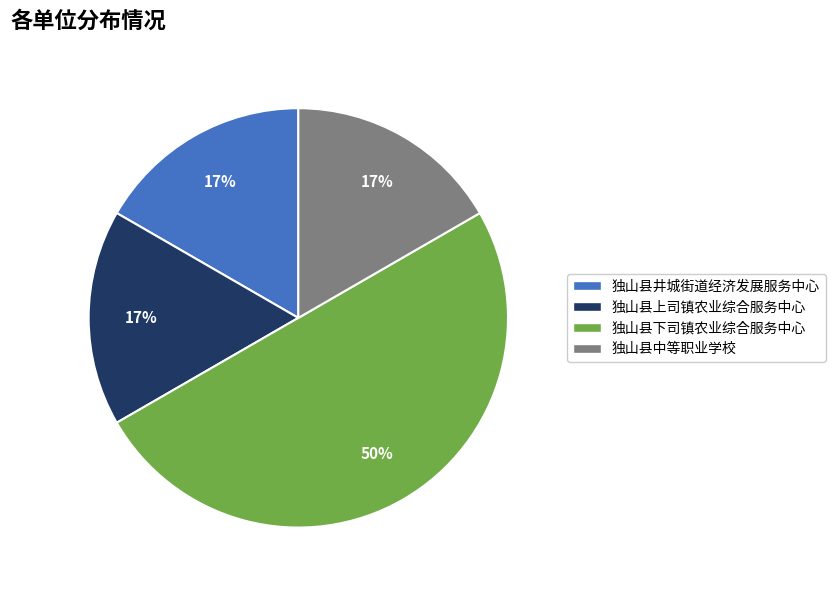

Does 独山县上司镇农业综合服务中心 represent more than half of the total?

No